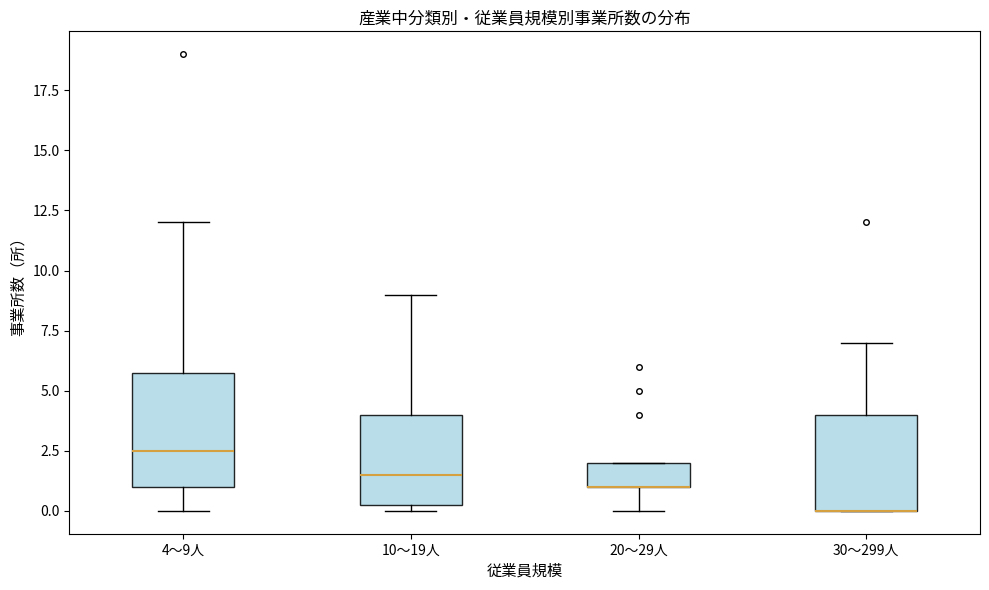

Reading left to right, read every box against the y-axis: the position of its median line, the range the box covers, and the ends of its whiskers. The values are not printed on the chart, so give them approximately, as read against the axis.

4～9人: median 2.5, box 1.0 to 6.0, whiskers 0.0 to 12.0
10～19人: median 1.5, box 0.5 to 4.0, whiskers 0.0 to 9.0
20～29人: median 1.0 (drawn on the box's lower edge), box 1.0 to 2.0, whiskers 0.0 to 2.0
30～299人: median 0.0 (drawn on the box's lower edge), box 0.0 to 4.0, whiskers 0.0 to 7.0